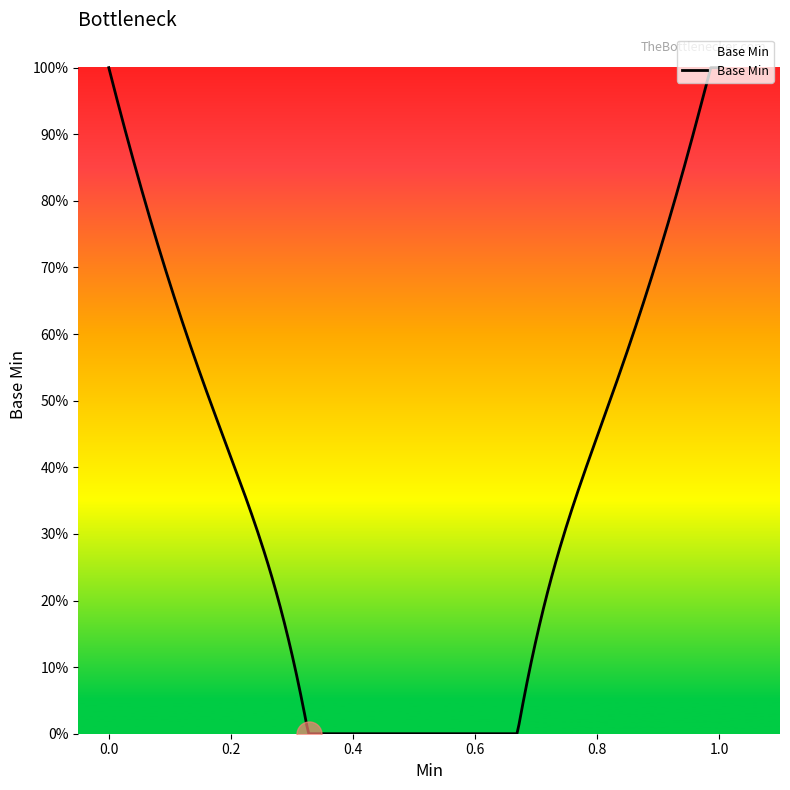

Does the chart display data point markers on the line(s)?

No